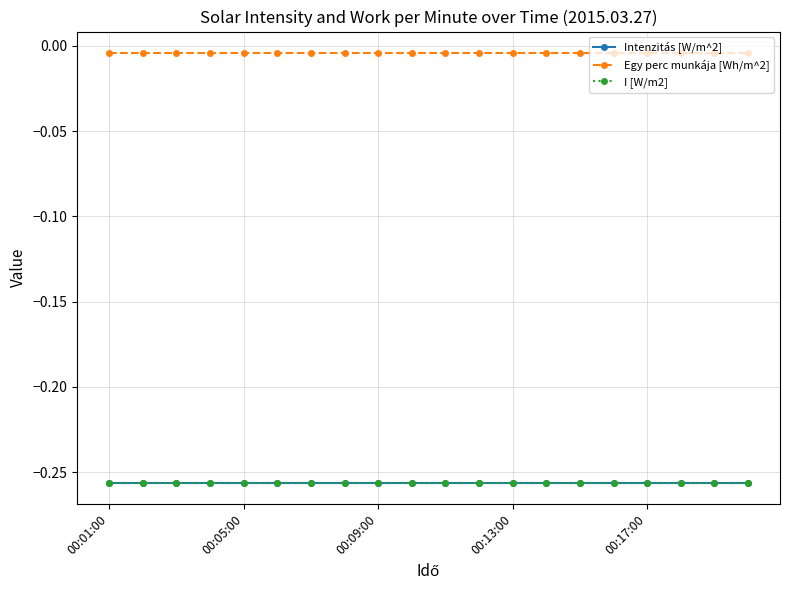

Is this an area chart (filled region under the line)?

No